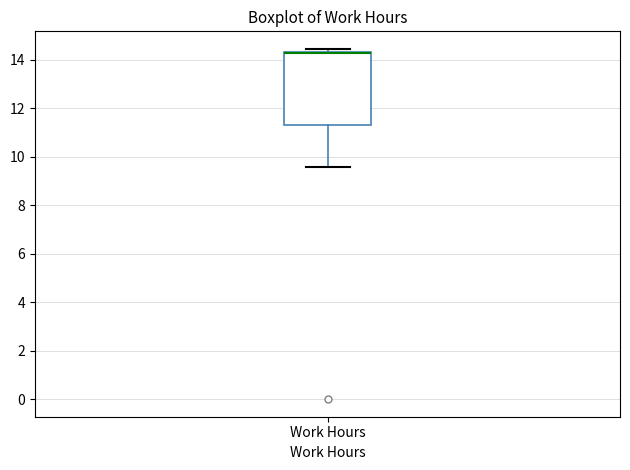

Transcribe this box plot: give where the median line is, the range the box spans, and where the two whiskers end, as read against the y-axis. The values are not printed on the chart, so give them approximately, as read against the axis.

median 14.2 (drawn on the box's upper edge), box 11.4 to 14.4, whiskers 9.6 to 14.4 (just above the box's upper edge)